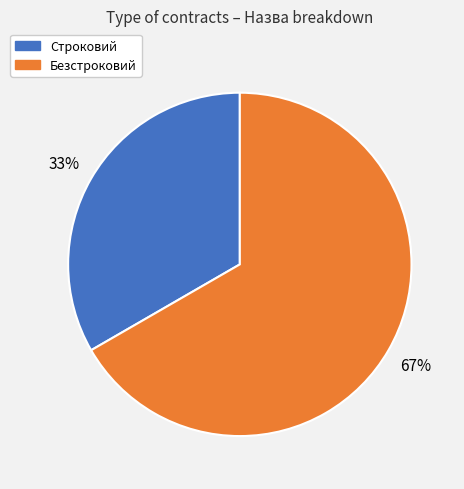

Which category has the biggest portion of the pie?

Безстроковий